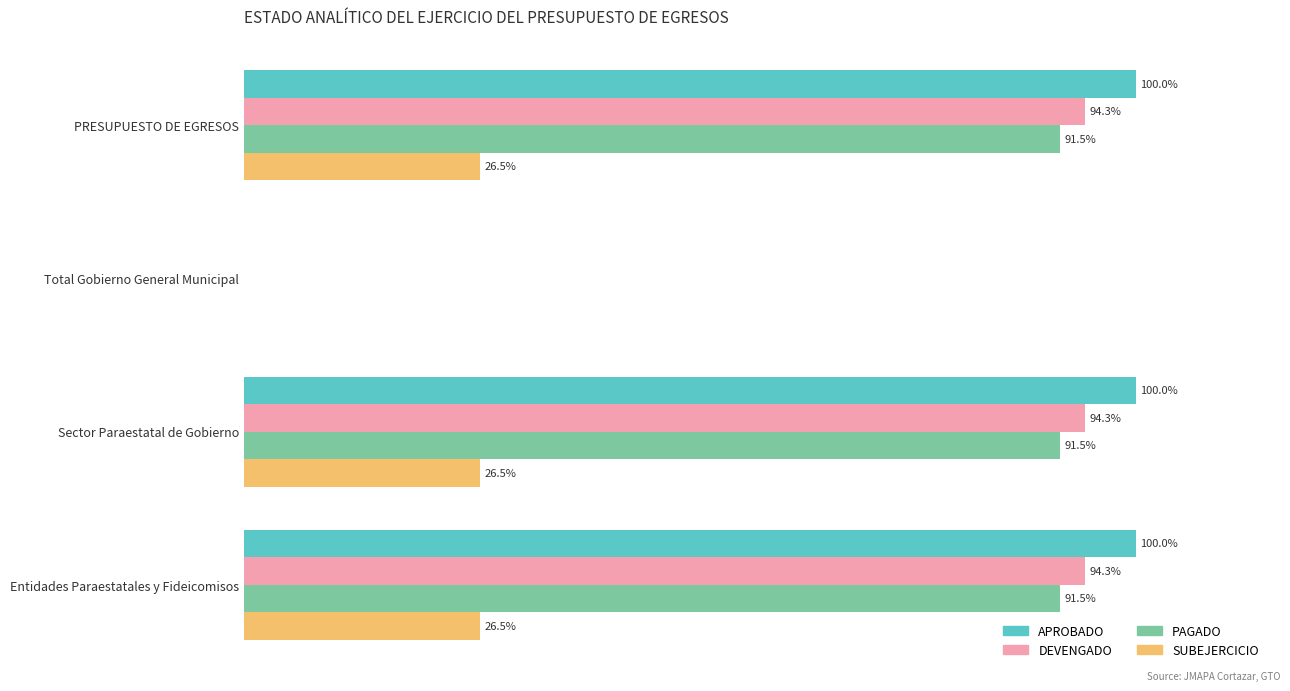

At which label is PAGADO closest to 45?

Total Gobierno General Municipal